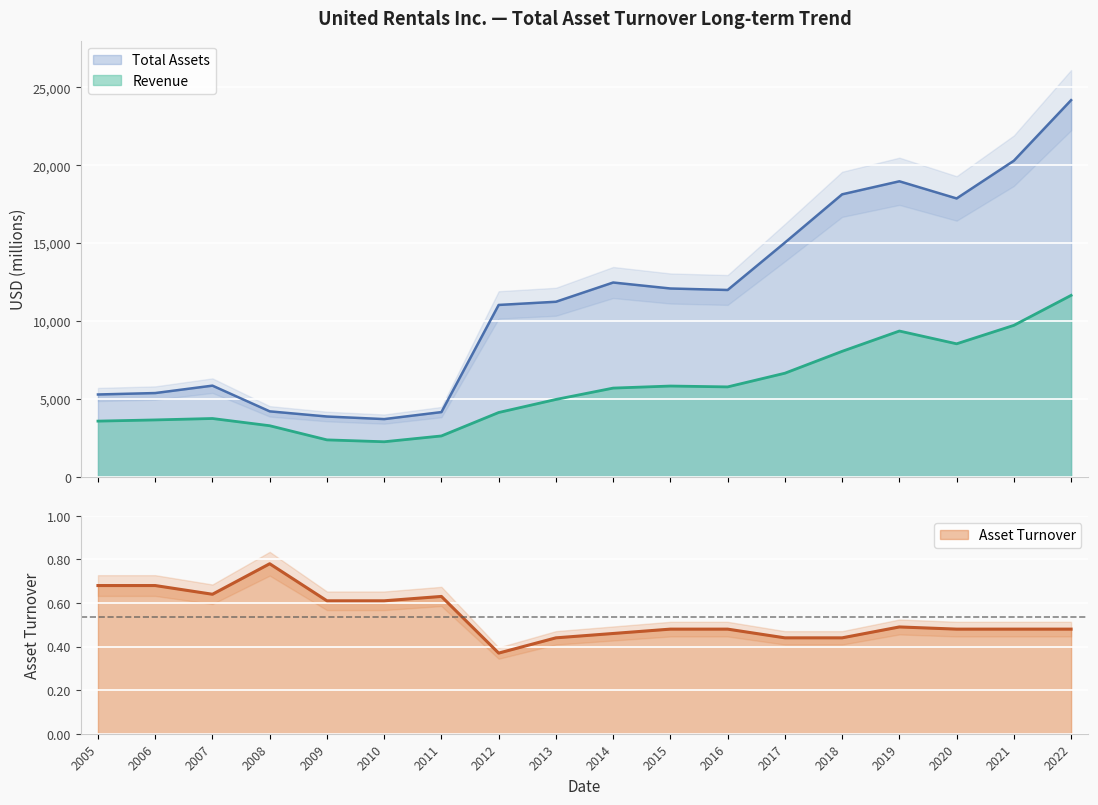

Between 2005 and 2011, which is larger?

2005